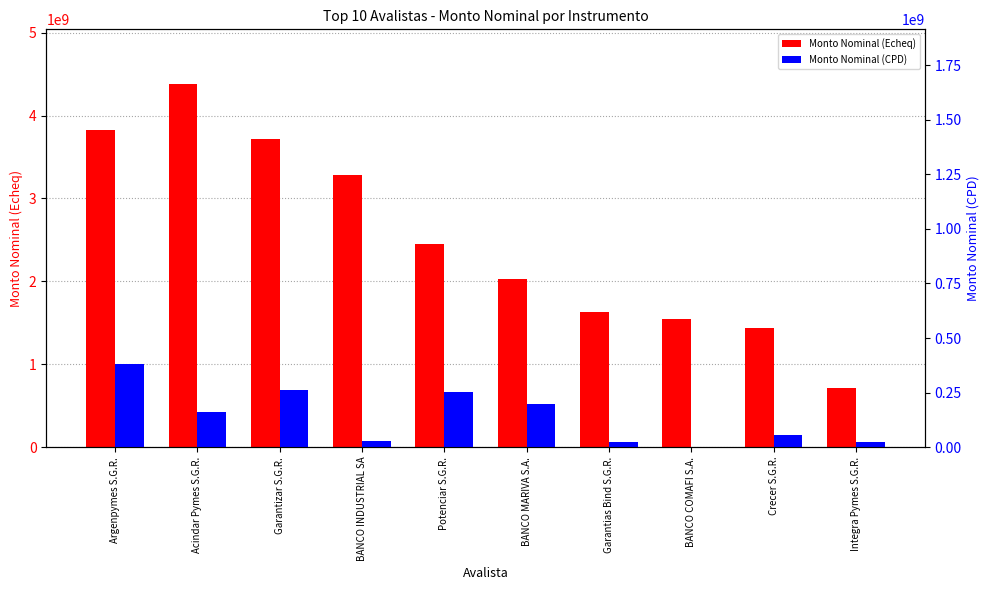

Are the bars horizontal?

No